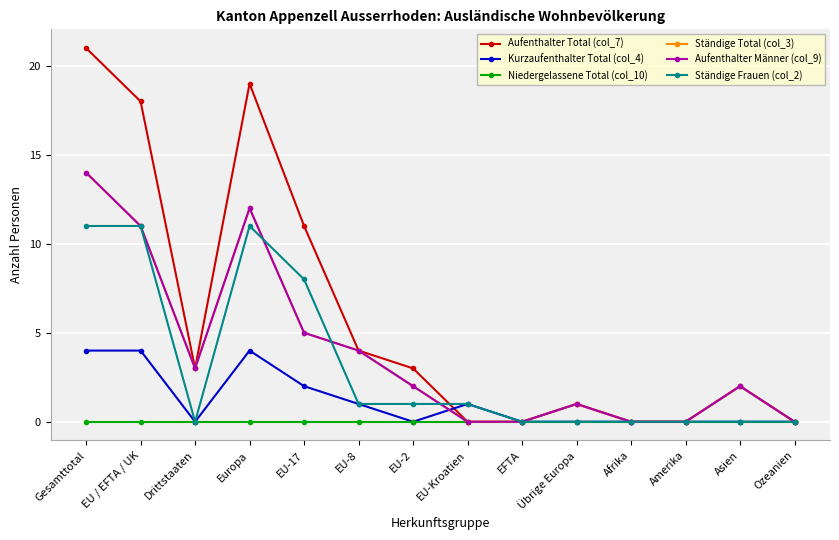

Where is Aufenthalter Total (col_7) nearest to the value 10?

EU-17